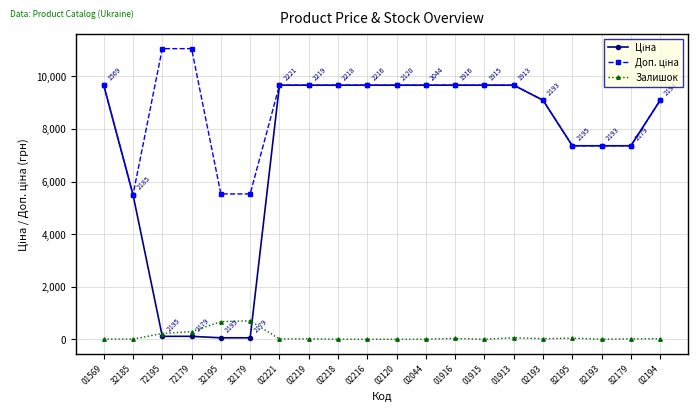

Is it true that Залишок equals 670.0 at 32195?

True